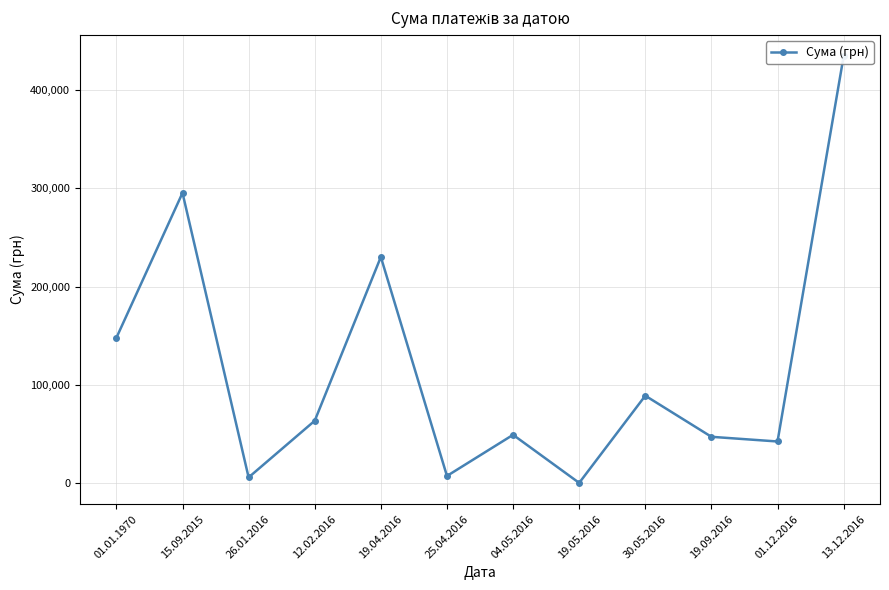

What is the difference between the maximum and minimum values?

433375.5